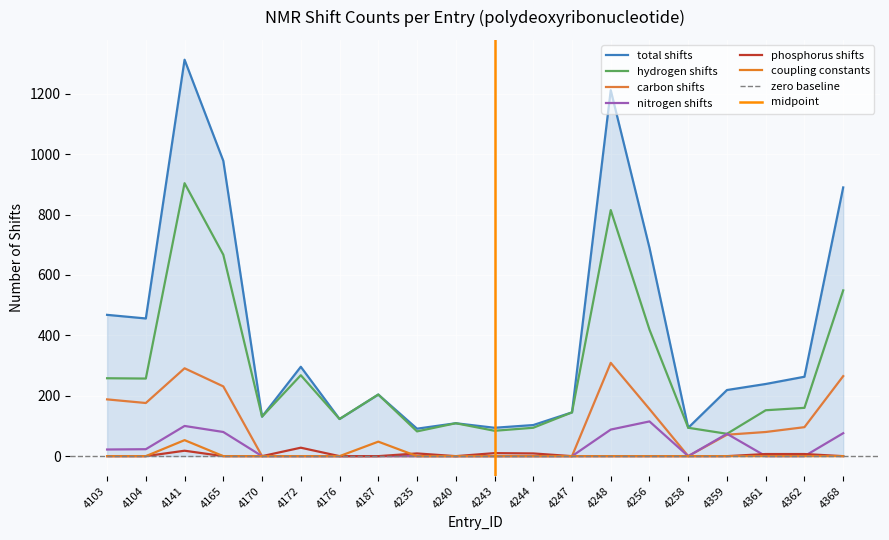

What is the average value of the nitrogen_shifts series?

29